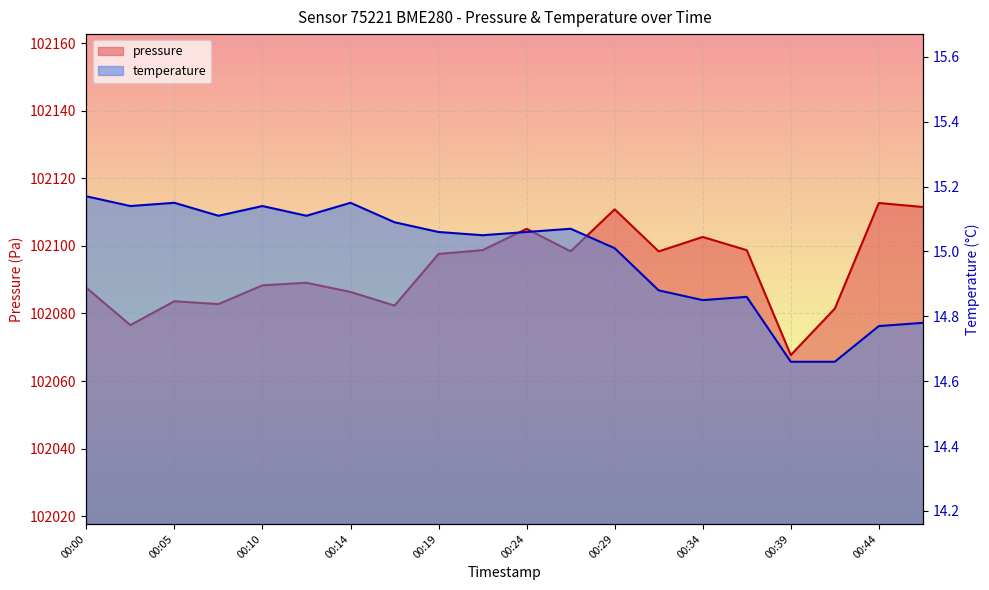

Is it true that temperature equals 23.1 at 00:24?

False